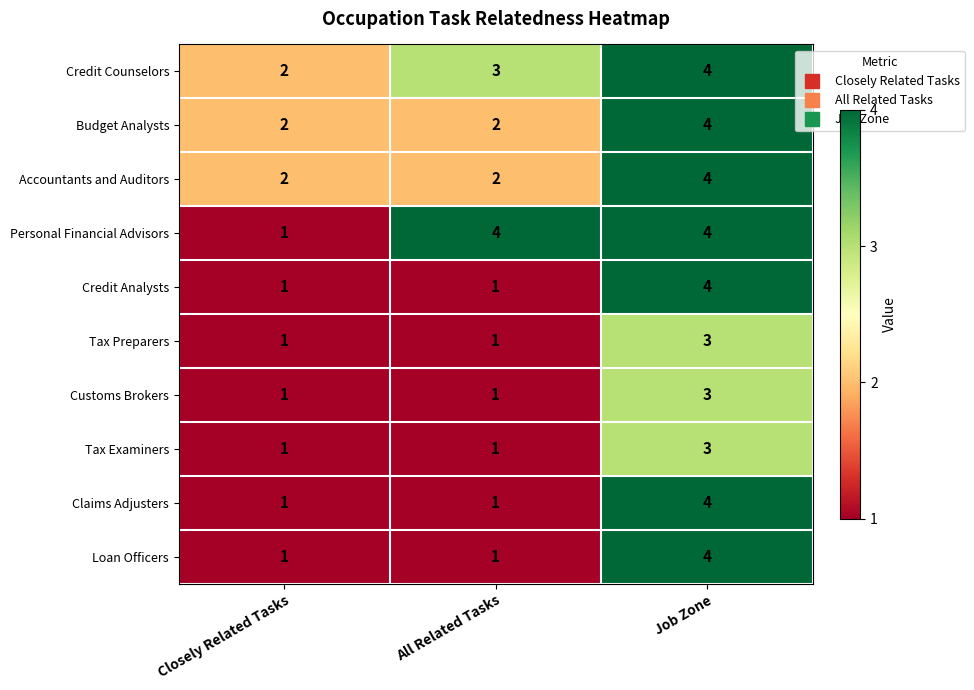

What is the difference between the highest and lowest values at Job Zone?

1